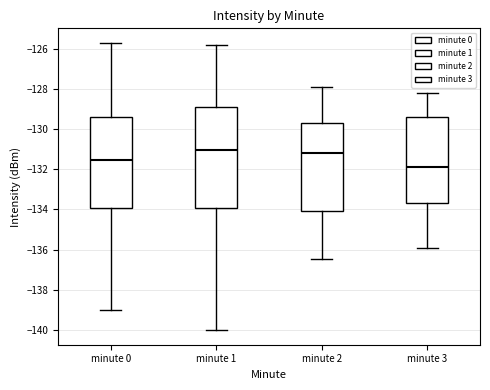

Reading left to right, transcribe this box plot: for each box, give where its median line is, the range the box spans, and where its two whiskers end, as read against the y-axis. The values are not printed on the chart, so give them approximately, as read against the axis.

minute 0: median -131.6, box -134.0 to -129.4, whiskers -139.0 to -125.8
minute 1: median -131.0, box -134.0 to -129.0, whiskers -140.0 to -125.8
minute 2: median -131.2, box -134.0 to -129.8, whiskers -136.4 to -127.8
minute 3: median -132.0, box -133.8 to -129.4, whiskers -136.0 to -128.2